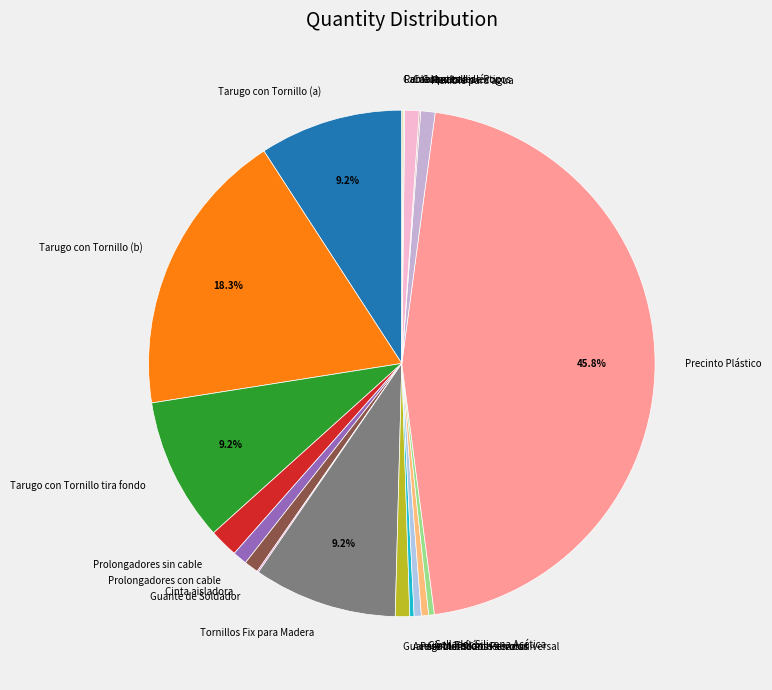

What is the ratio of the value at Cinta Teflón to the value at Guantes Moteados Pesados?

0.5